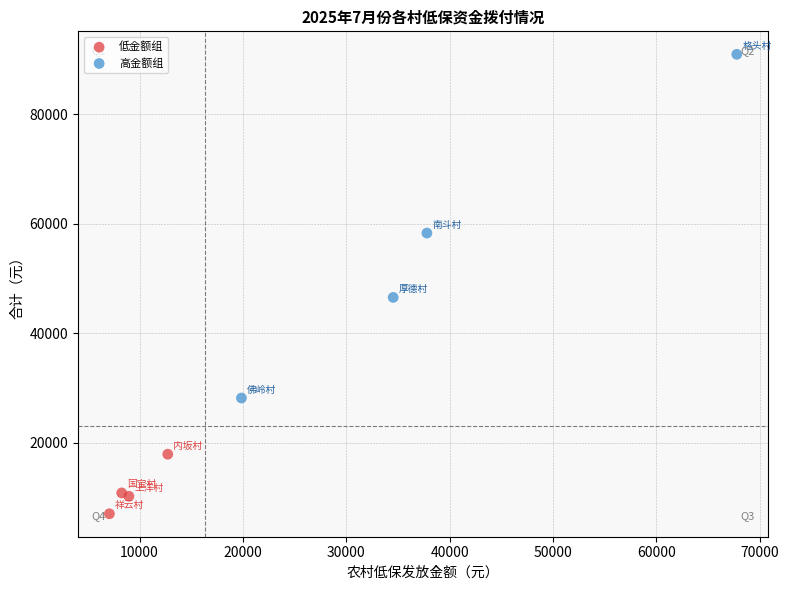

Which series reaches the minimum Y coordinate?

低金额组